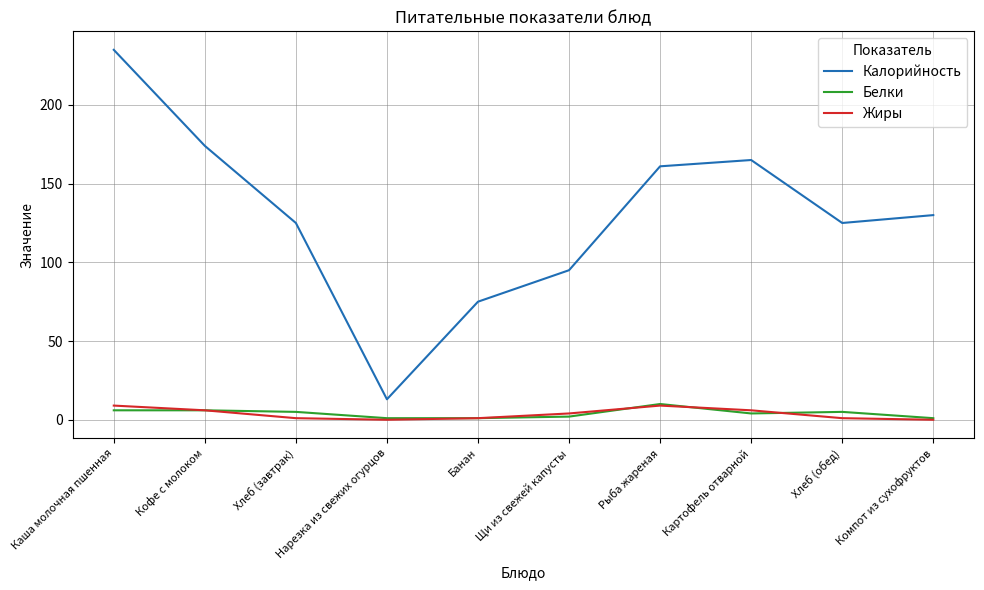

What is the difference between the maximum and minimum values in the Жиры series?

9